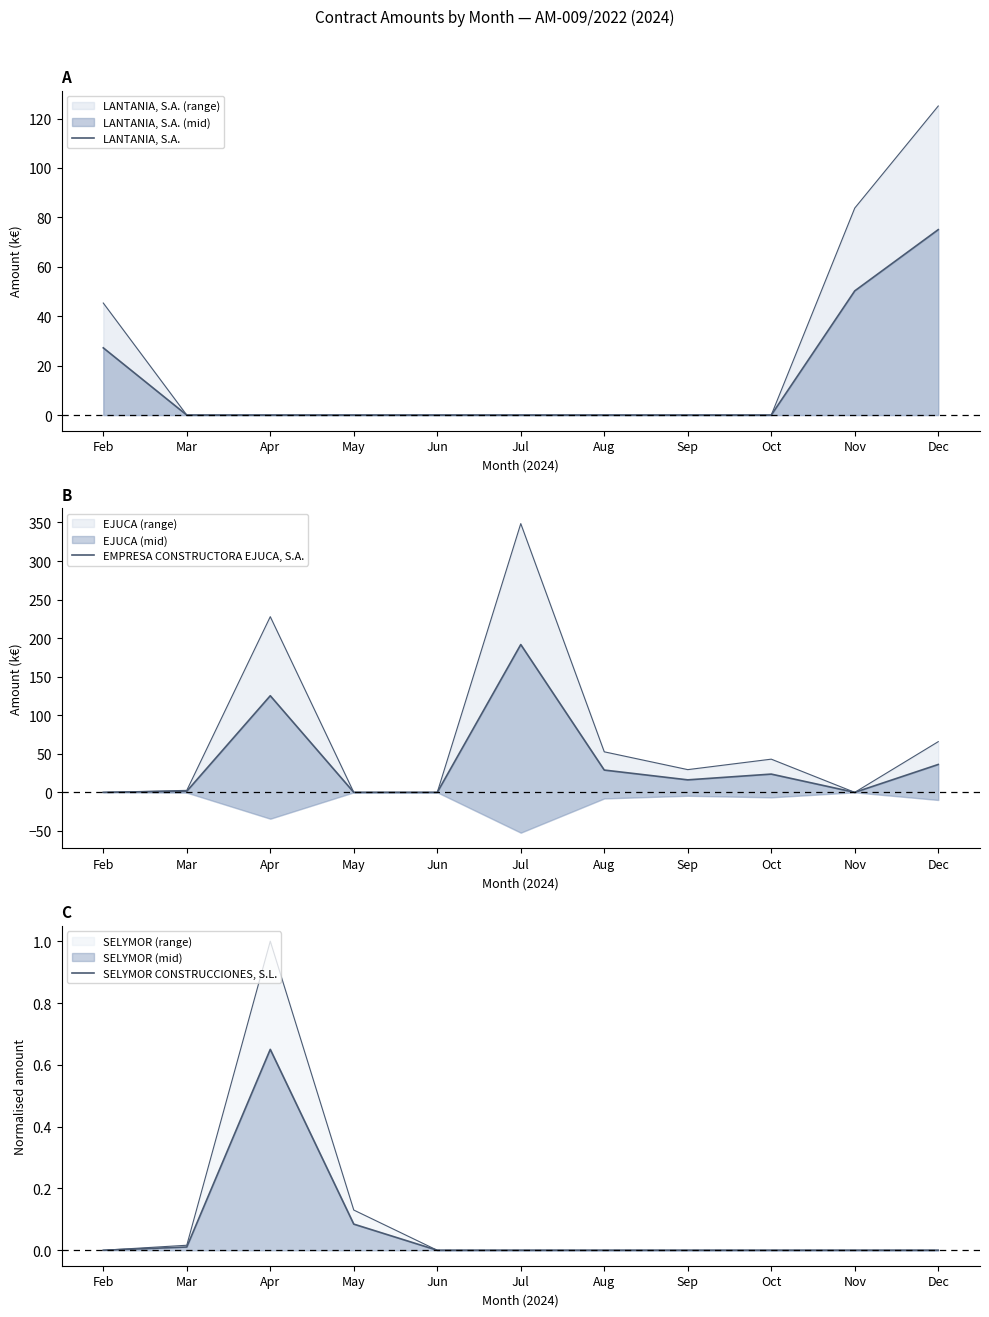

Reading right to left, list all the values displayed in this chart.

LANTANIA, S.A.: Dec=75.0	Nov=50.3	Oct=0.0	Sep=0.0	Aug=0.0	Jul=0.0	Jun=0.0	May=0.0	Apr=0.0	Mar=0.0	Feb=27.2
EMPRESA CONSTRUCTORA EJUCA, S.A.: Dec=36.2	Nov=0.0	Oct=23.7	Sep=16.2	Aug=28.9	Jul=191.7	Jun=0.0	May=0.0	Apr=125.3	Mar=1.4	Feb=0.0
SELYMOR CONSTRUCCIONES, S.L.: Dec=0.0	Nov=0.0	Oct=0.0	Sep=0.0	Aug=0.0	Jul=0.0	Jun=0.0	May=0.1	Apr=0.7	Mar=0.0	Feb=0.0